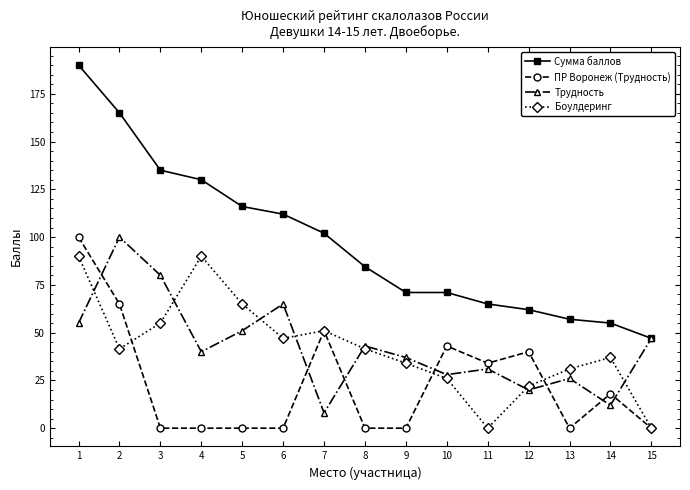

What is the minimum value for Трудность?

8.0